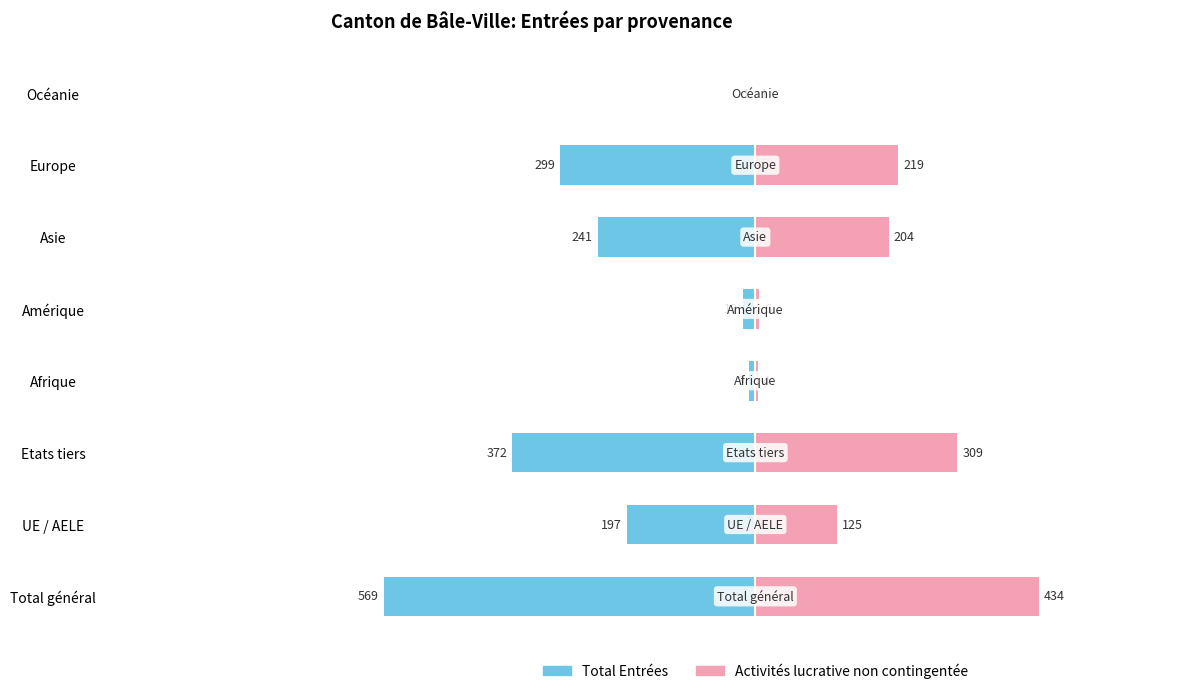

Which series has the largest range (max minus min)?

Total Entrées